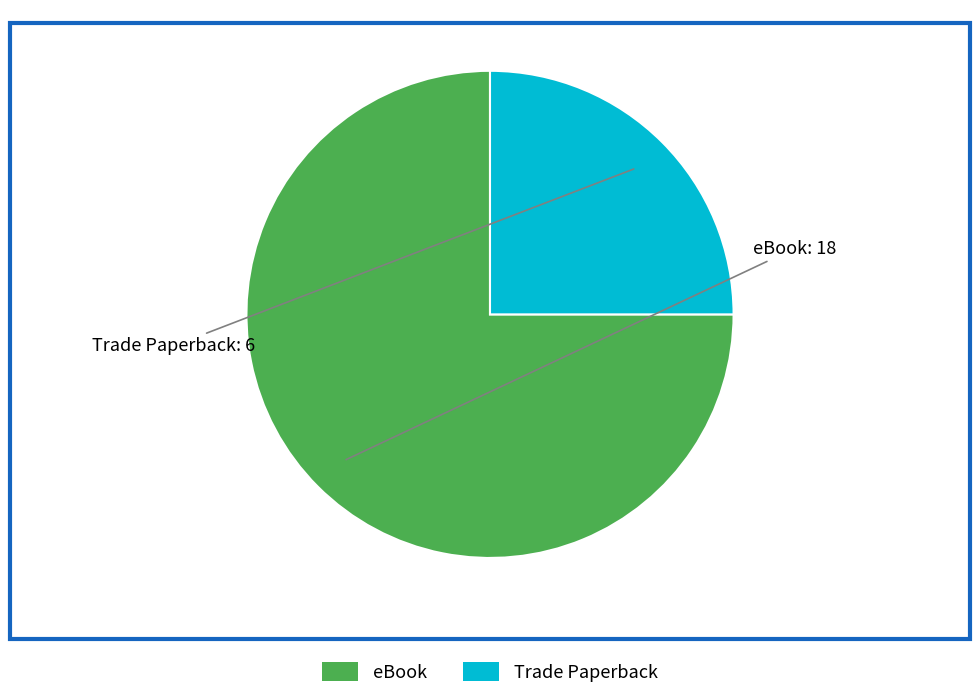

Do Trade Paperback and eBook together represent more than half of the pie?

Yes